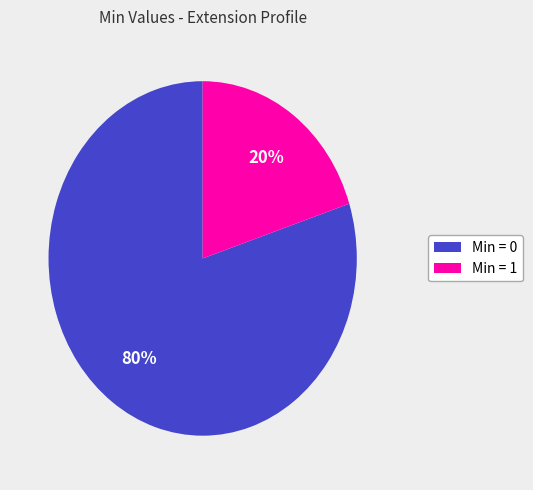

To the nearest percent, what is the average slice percentage?

50%